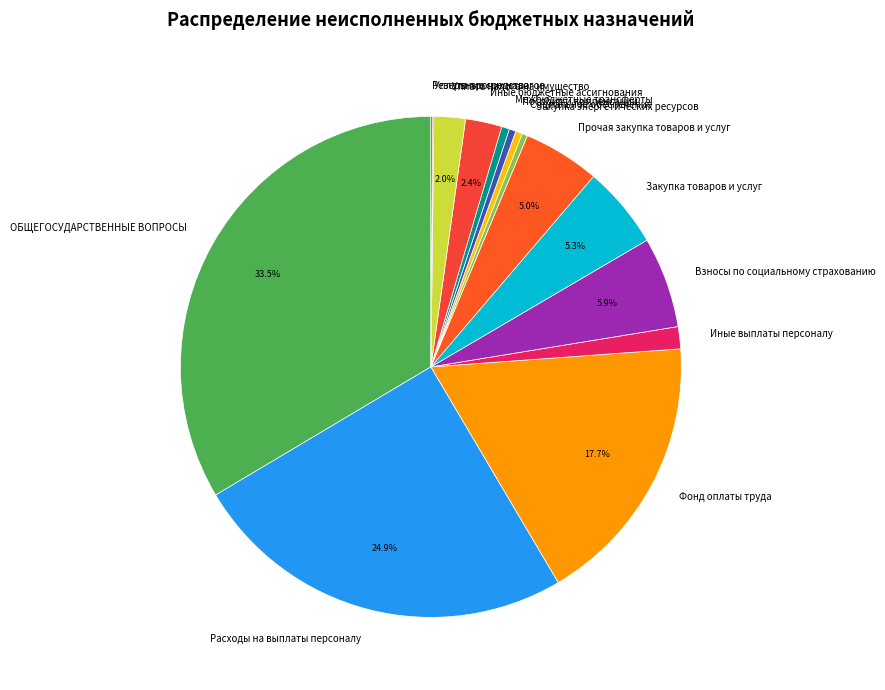

Do Социальное обеспечение and Фонд оплаты труда together represent more than half of the pie?

No